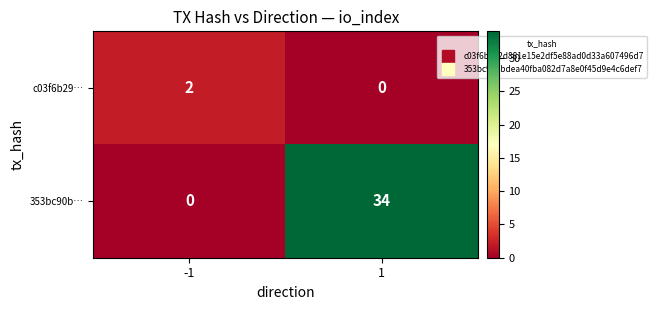

List the series in order of their overall mean, lowest first.

c03f6b29…, 353bc90b…